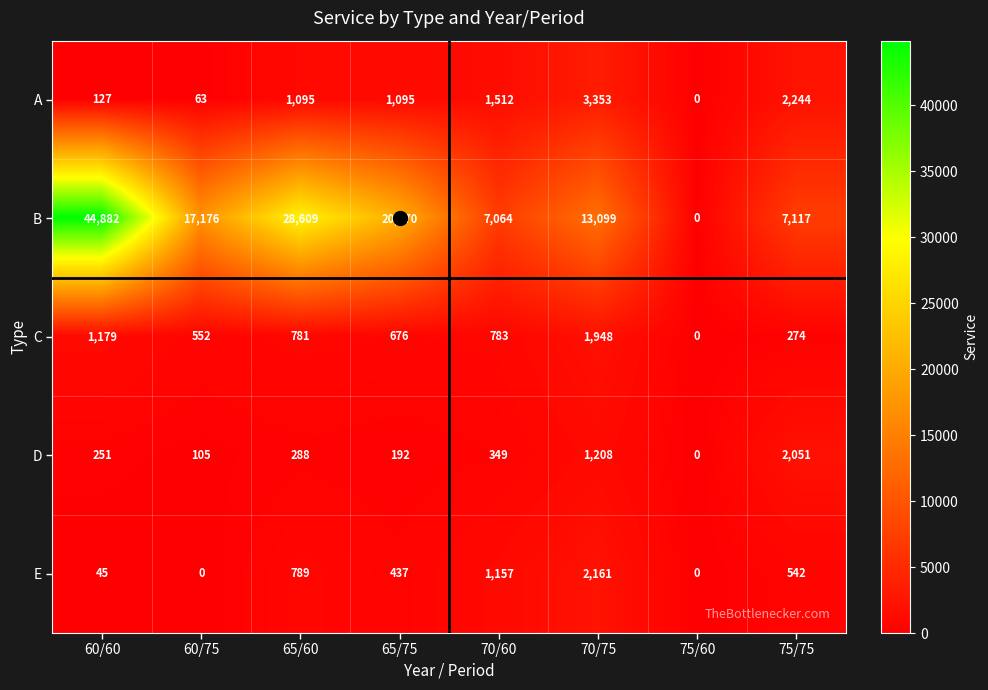

Which series changed the most between 65/60 and 75/60?

B